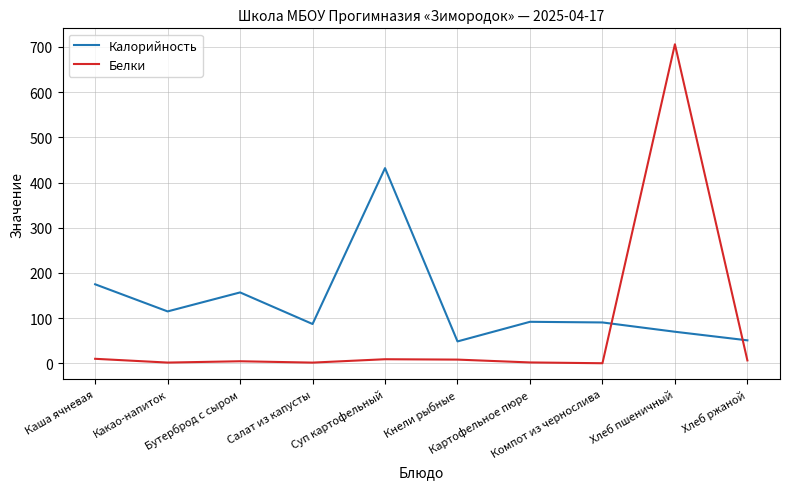

What is the difference between the second highest and minimum values in the Белки series?

9.8